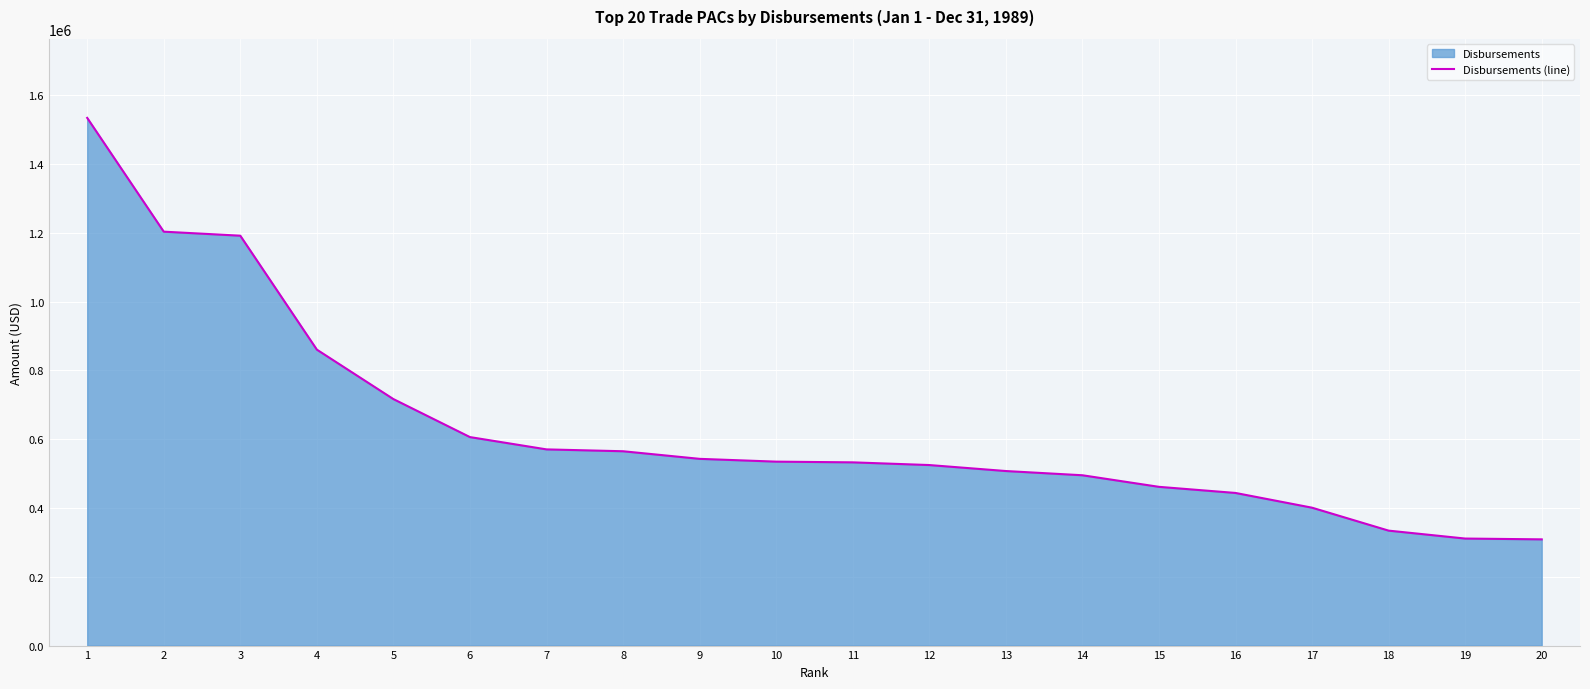

What is the sum of the values at 17 and 19?

711956